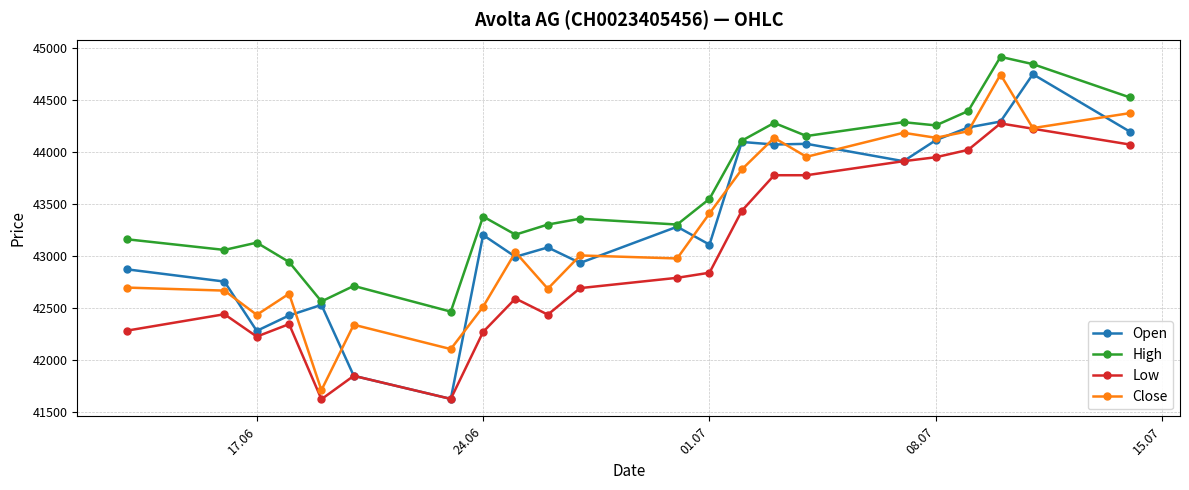

Which series has the largest total across all categories?

High